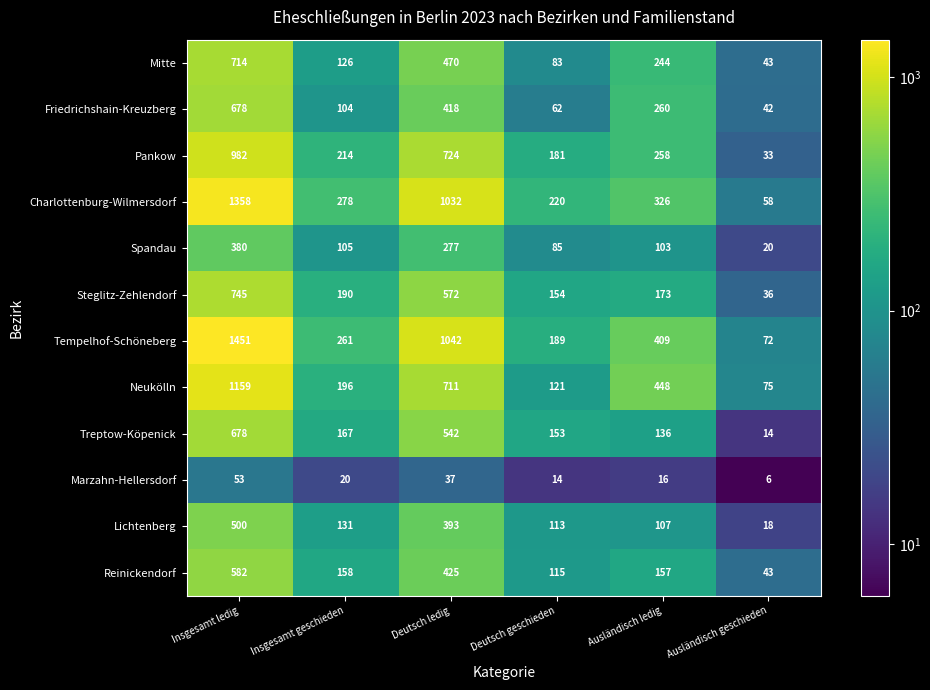

What value does the Charlottenburg-Wilmersdorf series have at Insgesamt geschieden, to the nearest 10?

280